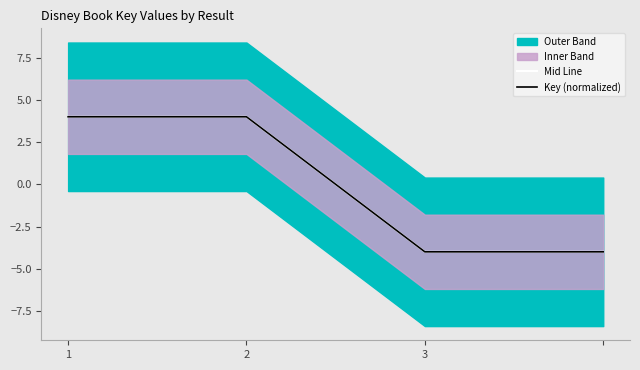

Which category has the lowest value across all series?

3